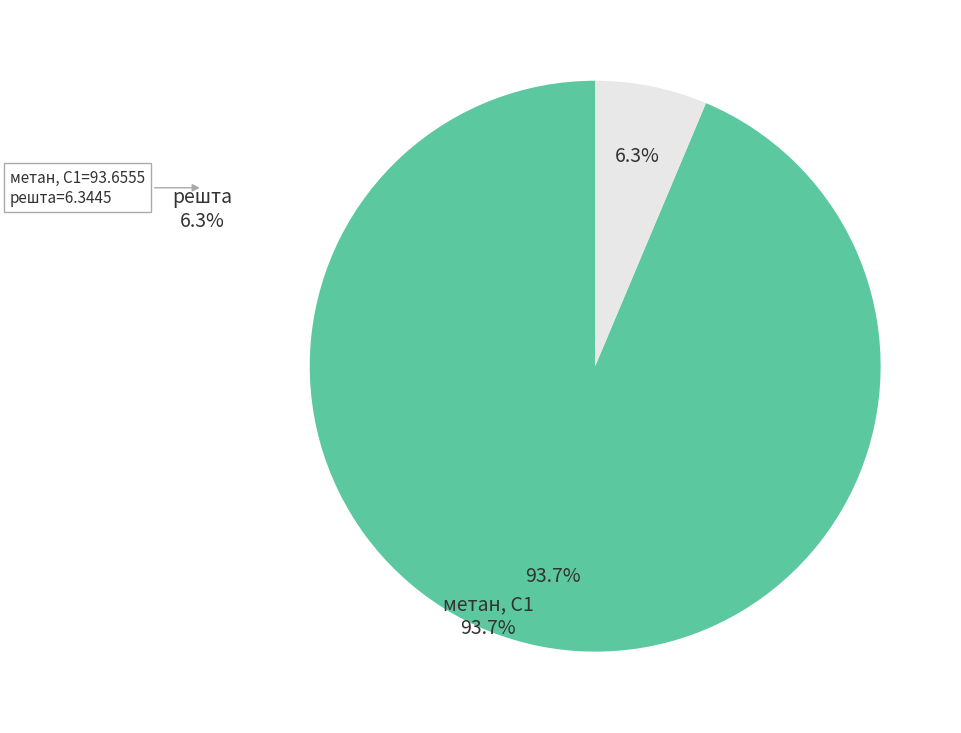

Is there any slice that represents more than half of the pie?

Yes